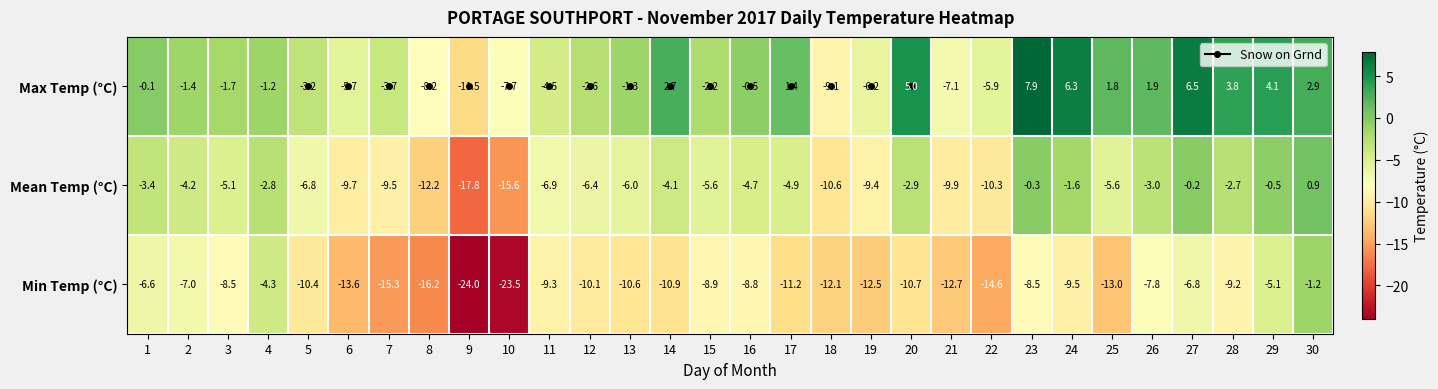

Is it true that Mean Temp (°C) equals -9.9 at 21?

True